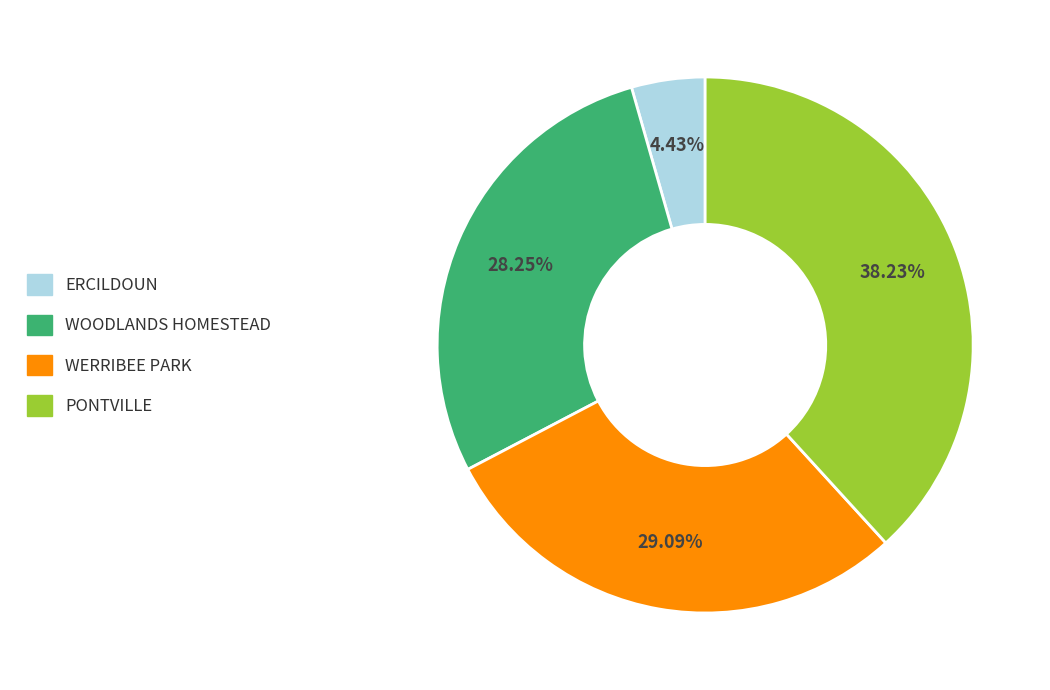

How many slices are in this pie chart?

4